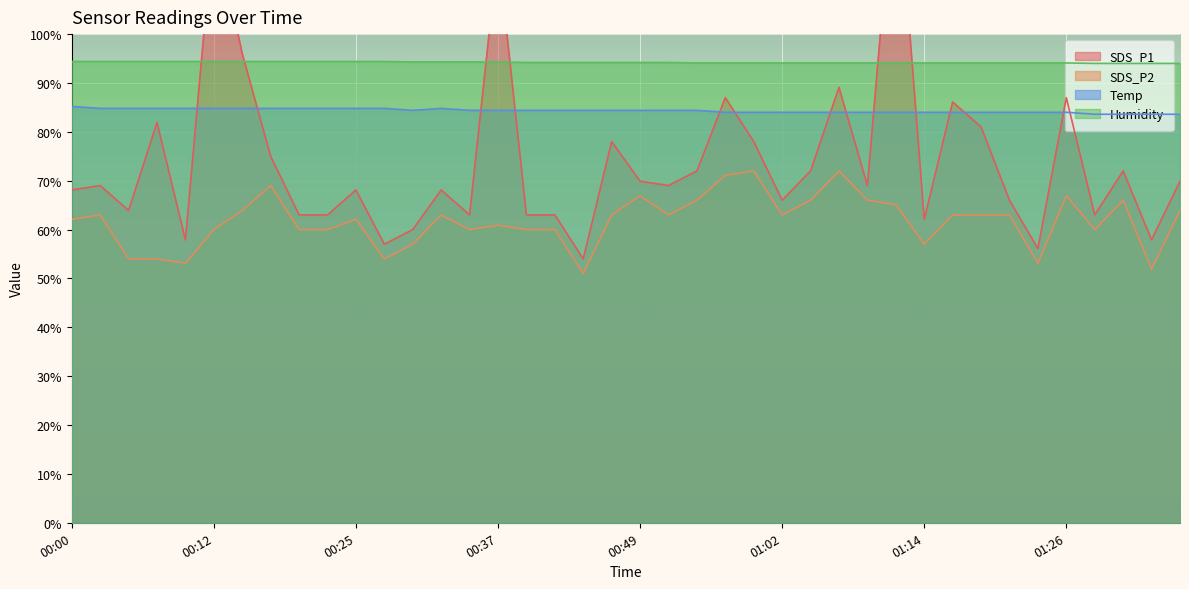

True or false: SDS_P1 and Temp cross at least once.

True